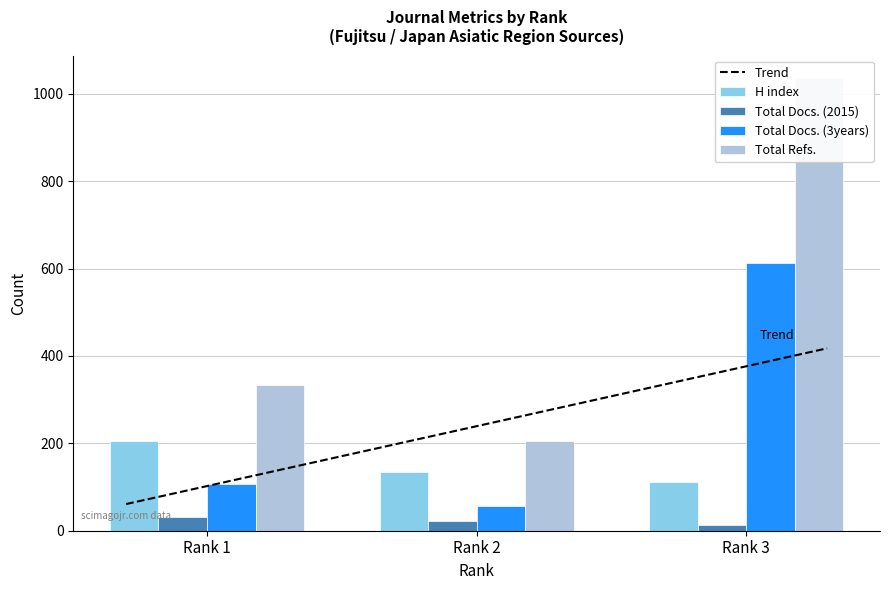

Which series has the largest total across all categories?

Total Refs.